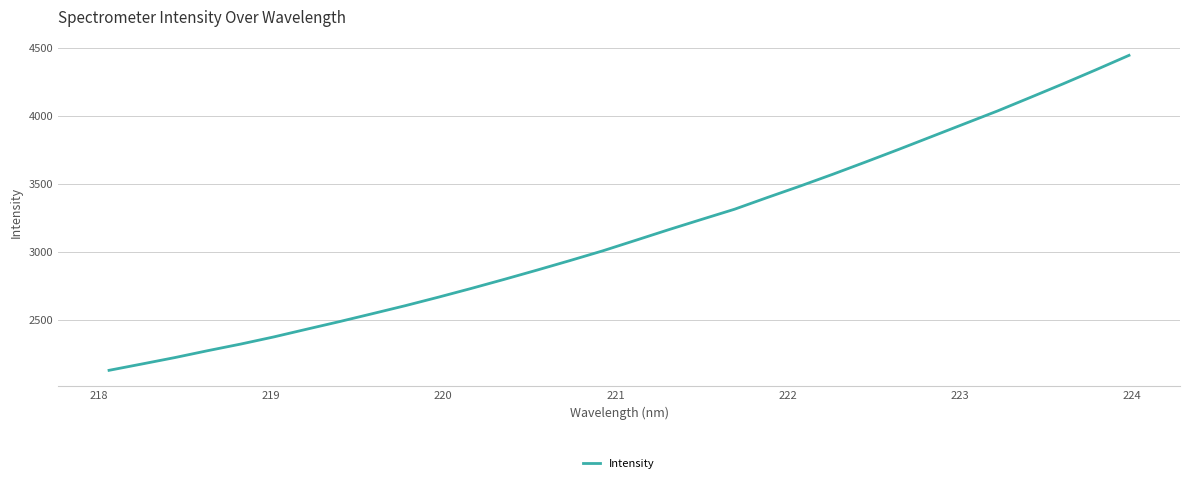

What is the minimum value shown in the chart?

2132.8